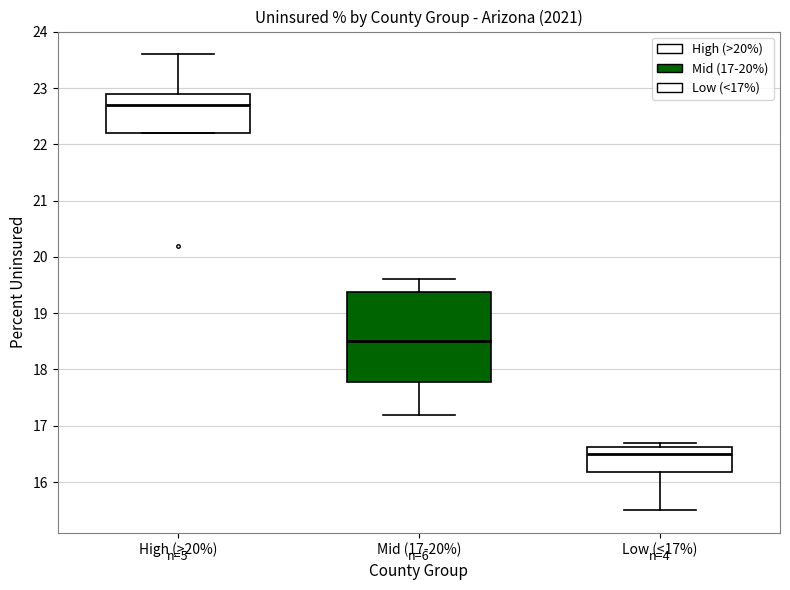

Where does the median line of the box for Low (<17%) sit on the y-axis? The values are not printed on the chart, so give them approximately, as read against the axis.

16.5